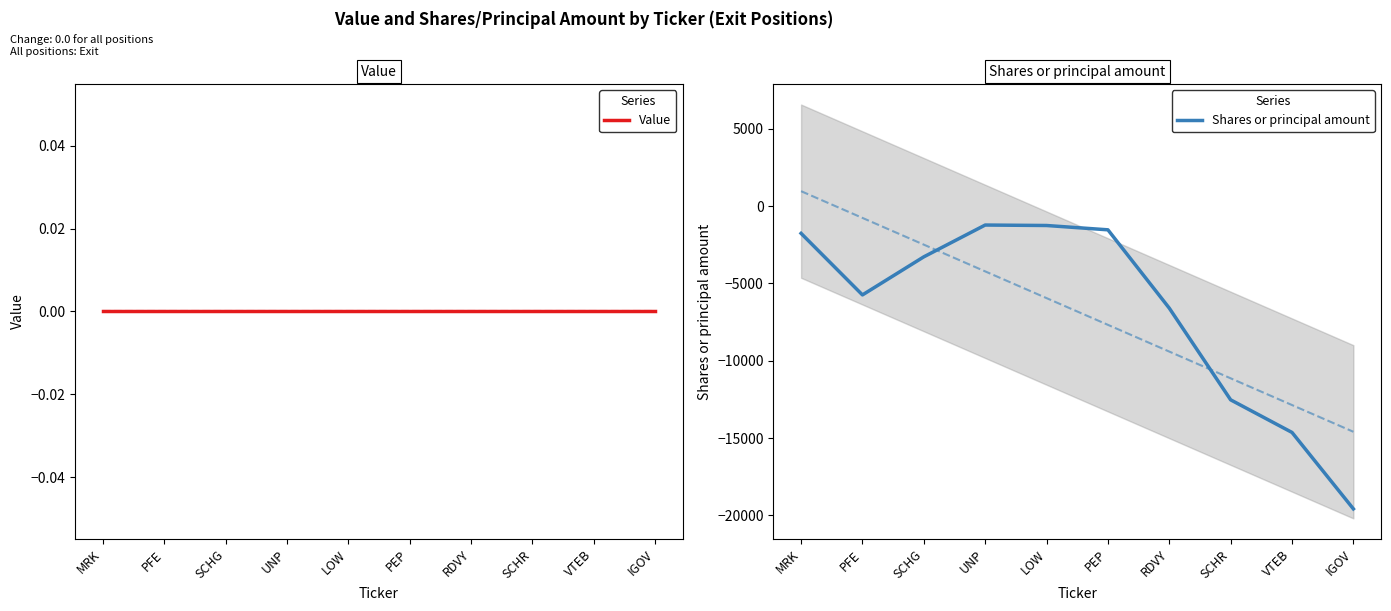

At how many categories does at least one series exceed -3229?

10